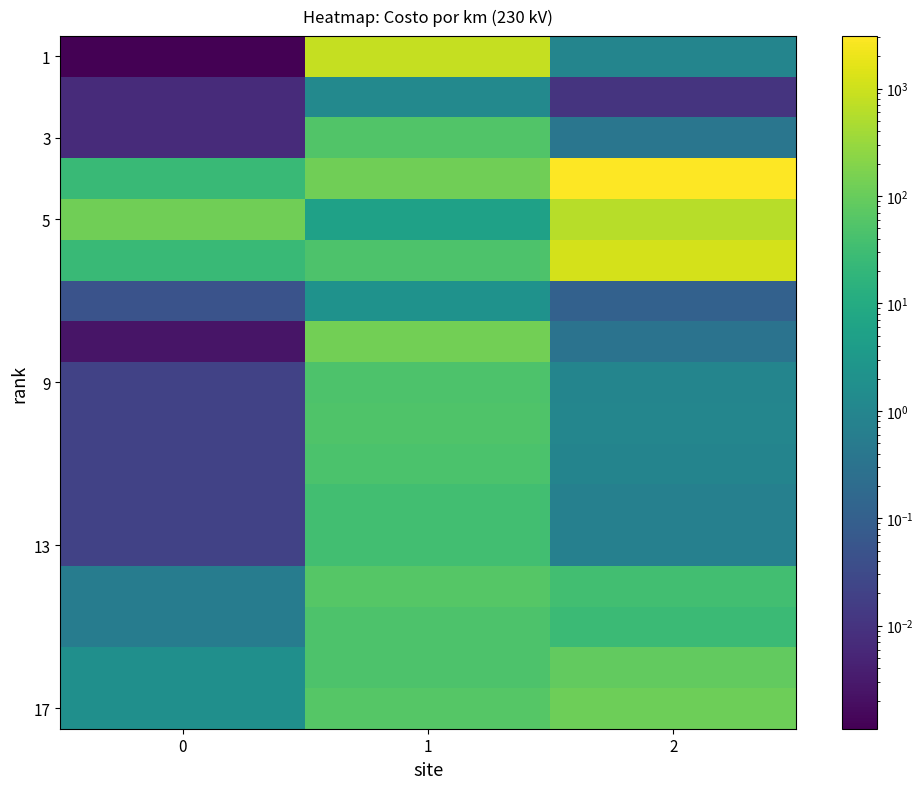

Between 0 and 1, which series saw the biggest shift?

1